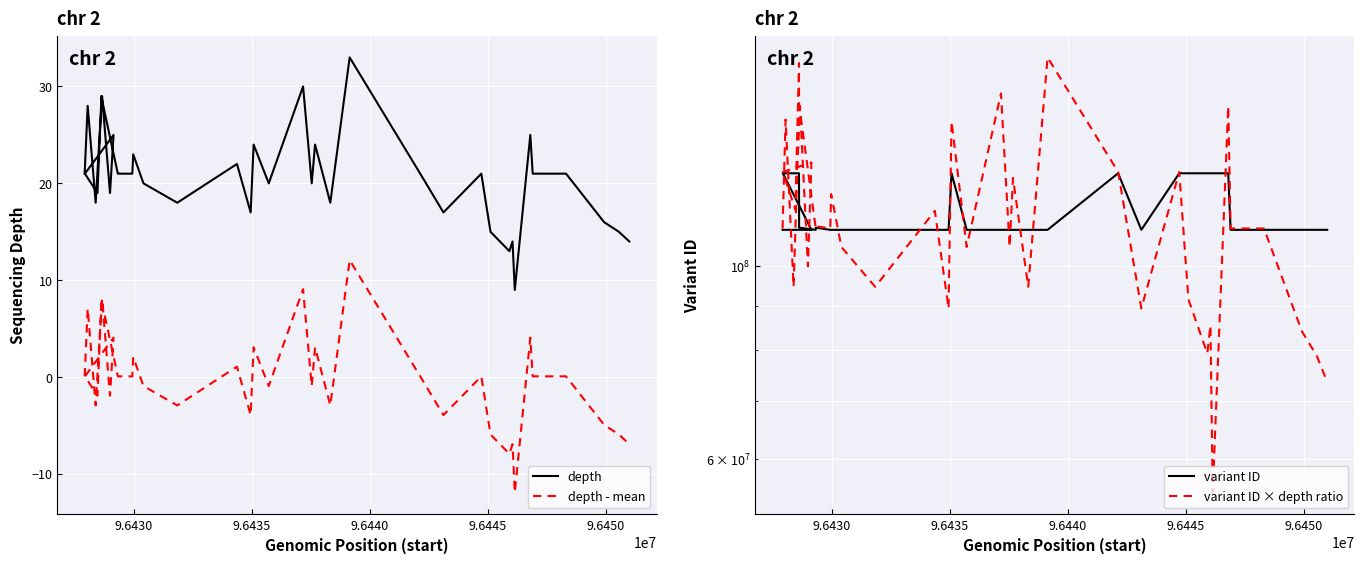

Rank the series by their maximum value, from lowest to highest.

depth - mean, depth, variant ID, variant ID × depth ratio